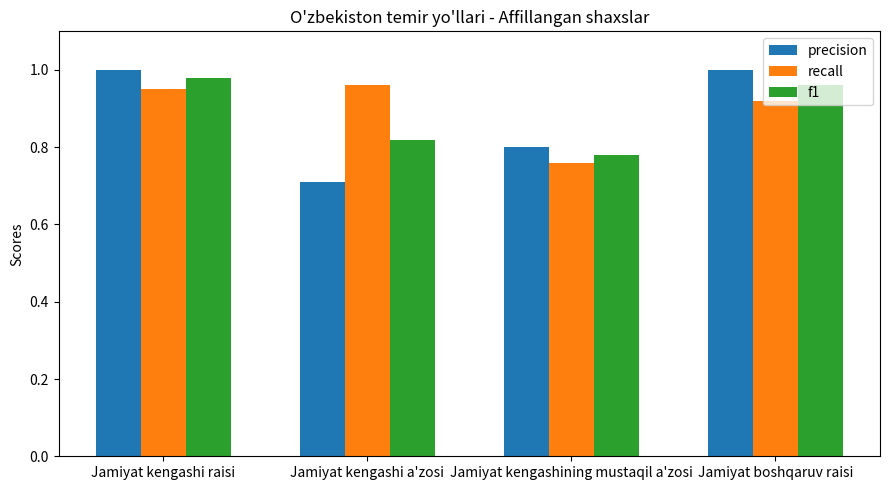

Which category has the lowest value in the f1 series?

Jamiyat kengashining mustaqil a'zosi